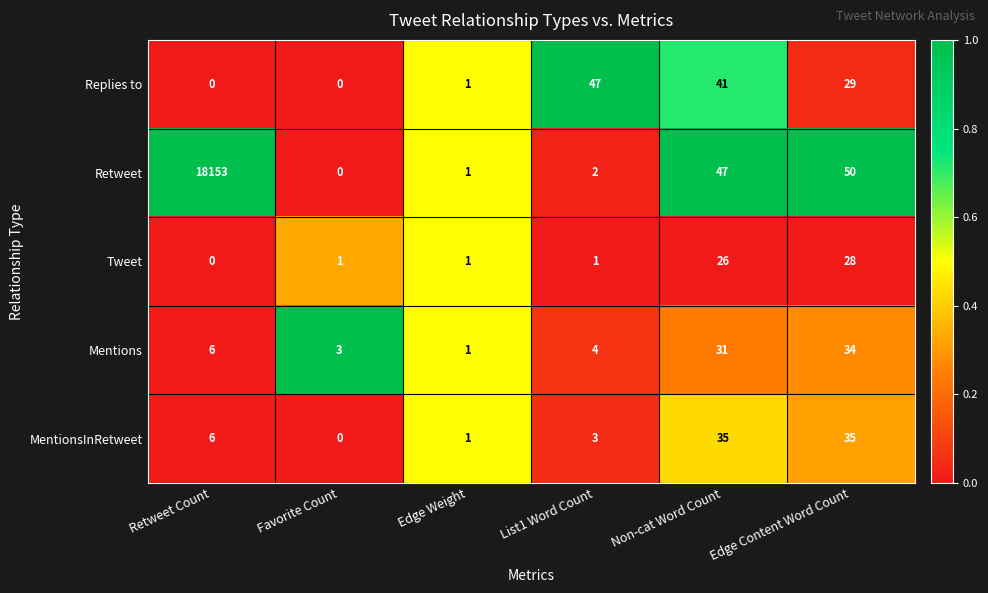

Rank the series by their maximum value, from lowest to highest.

Tweet, Mentions, MentionsInRetweet, Replies to, Retweet